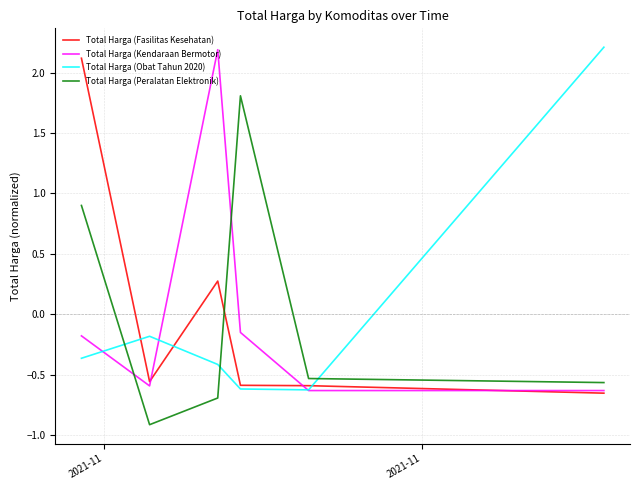

True or false: Total Harga (Peralatan Elektronik) and Total Harga (Kendaraan Bermotor) cross at least once.

True